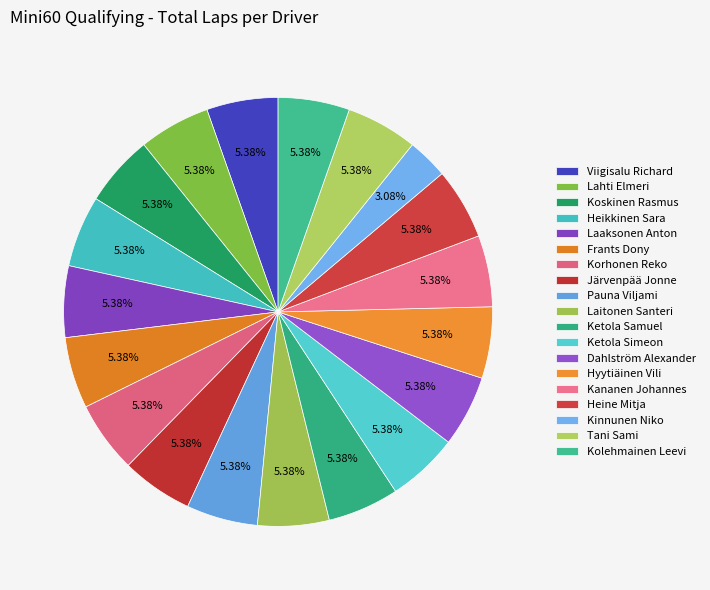

How many segments does this pie chart have?

19